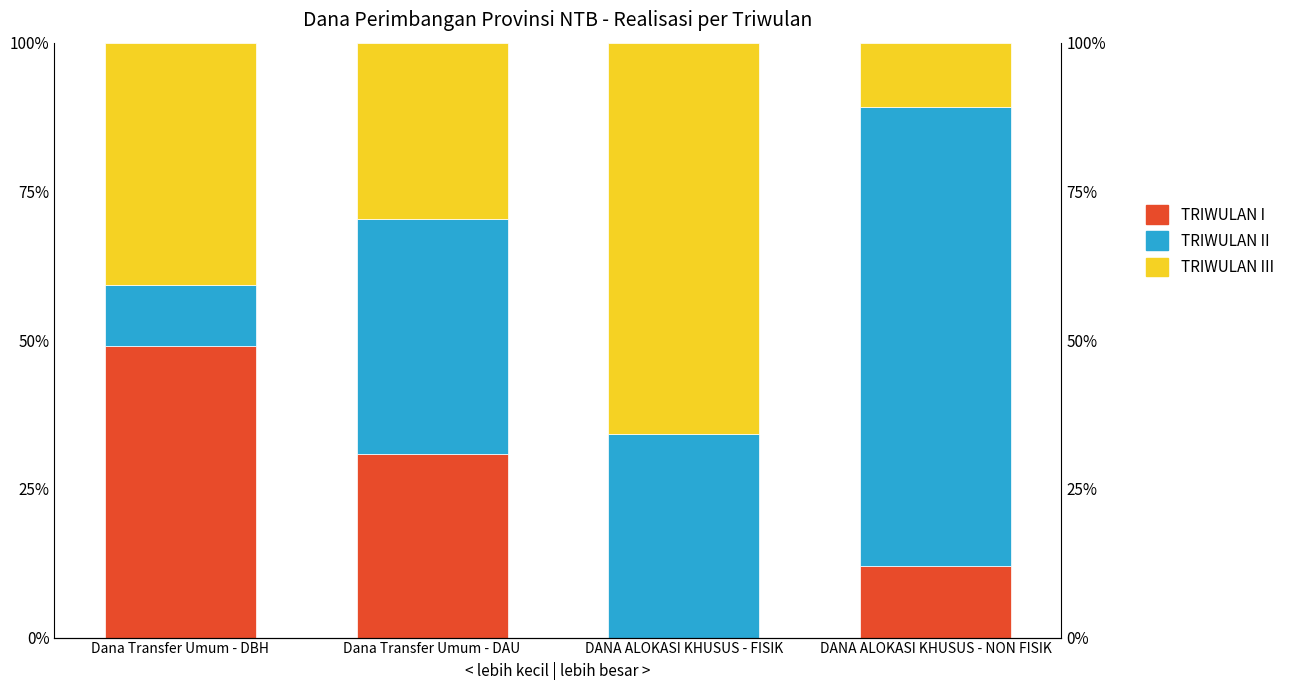

Which has a higher value, DANA ALOKASI KHUSUS - NON FISIK or DANA ALOKASI KHUSUS - FISIK?

DANA ALOKASI KHUSUS - NON FISIK